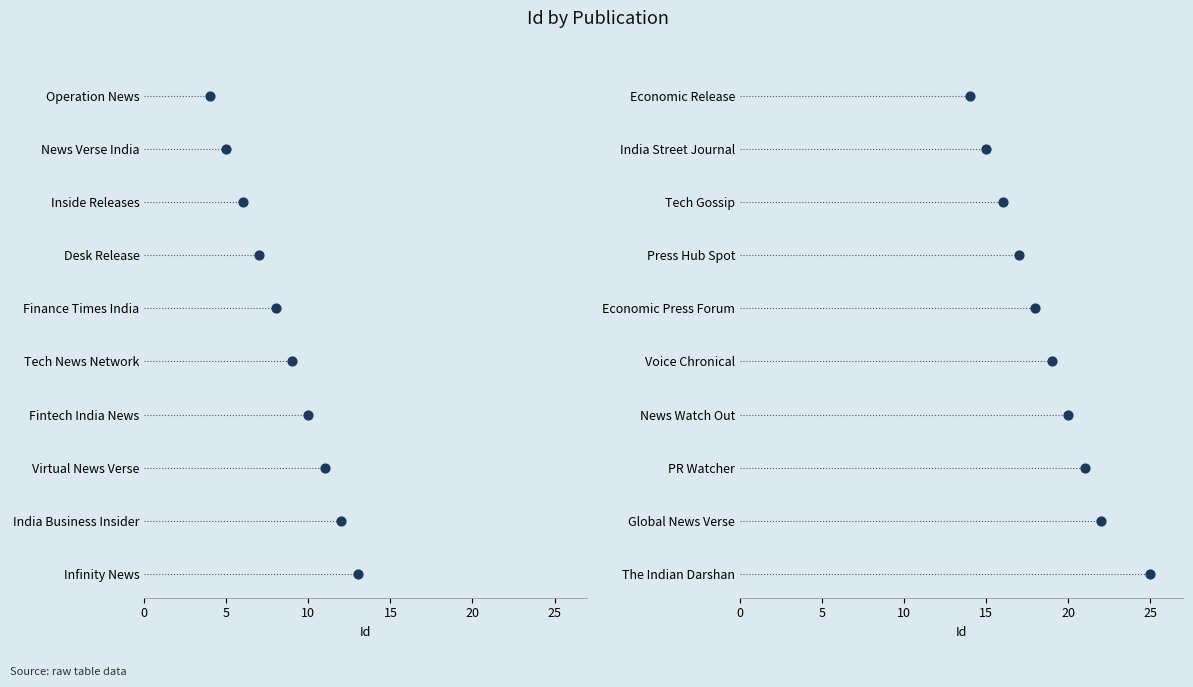

What is the ratio of the value at 25 to the value at 10?

2.5